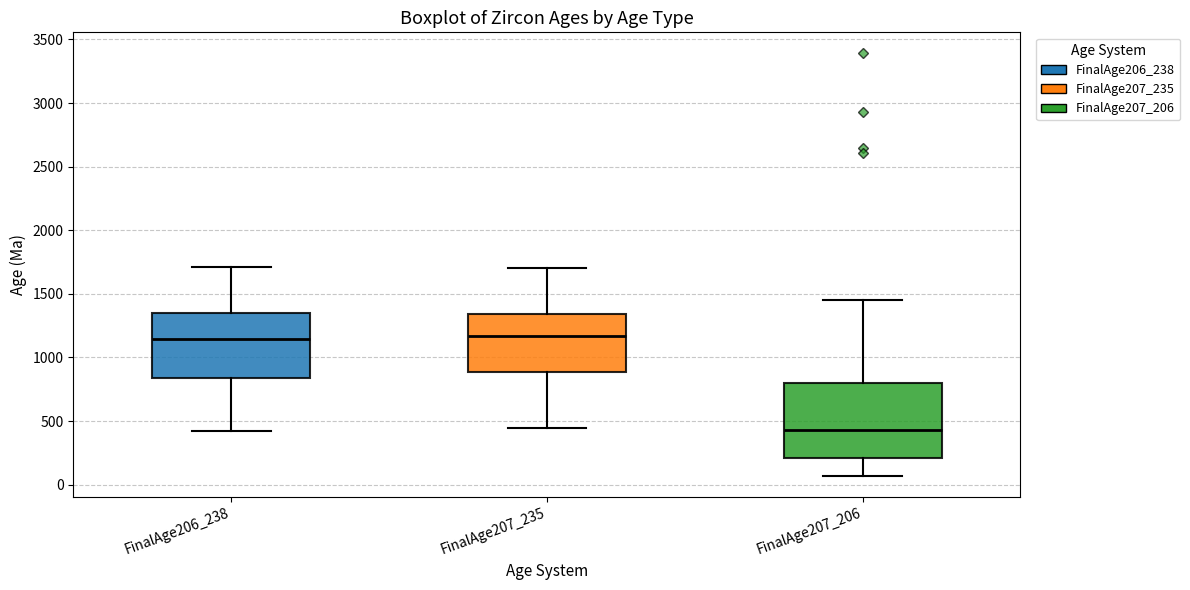

Reading left to right, transcribe this box plot: for each box, give where its median line is, the range the box spans, and where its two whiskers end, as read against the y-axis. The values are not printed on the chart, so give them approximately, as read against the axis.

FinalAge206_238: median 1150, box 850 to 1350, whiskers 400 to 1700
FinalAge207_235: median 1150, box 900 to 1350, whiskers 450 to 1700
FinalAge207_206: median 450, box 200 to 800, whiskers 50 to 1450